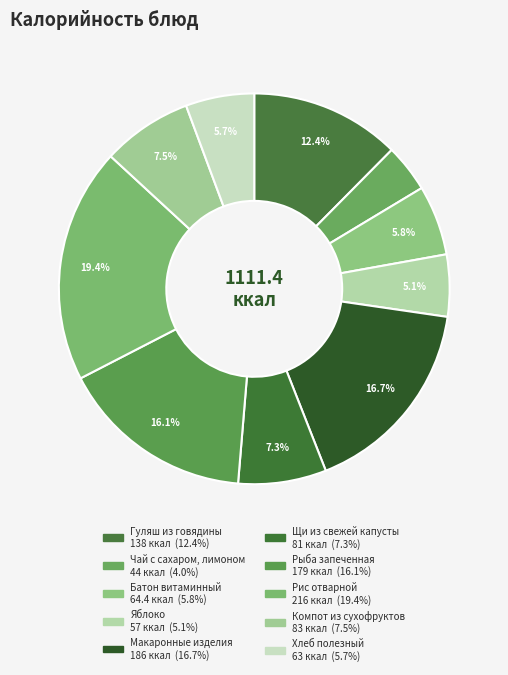

Between Щи из свежей капусты and Чай с сахаром, лимоном, which is larger?

Щи из свежей капусты